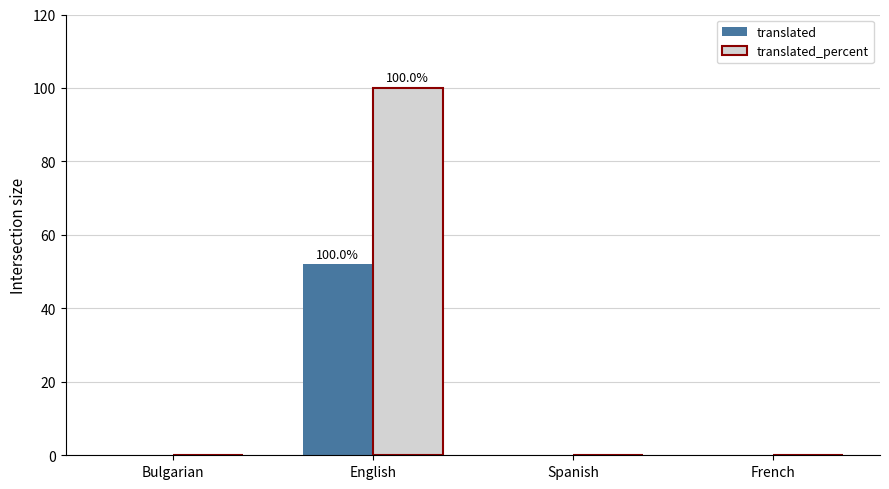

Between English and Spanish, which series saw the biggest shift?

translated_percent